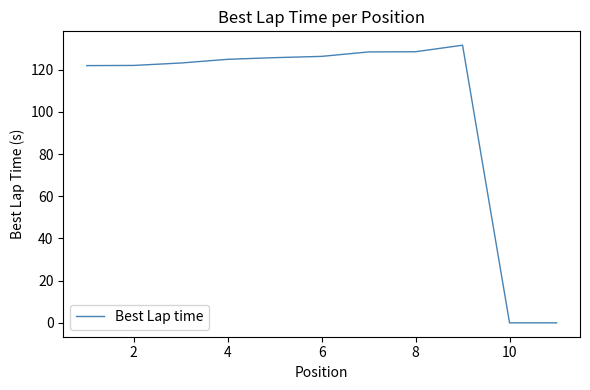

True or false: there are more than 0 points higher than both neighbors.

True